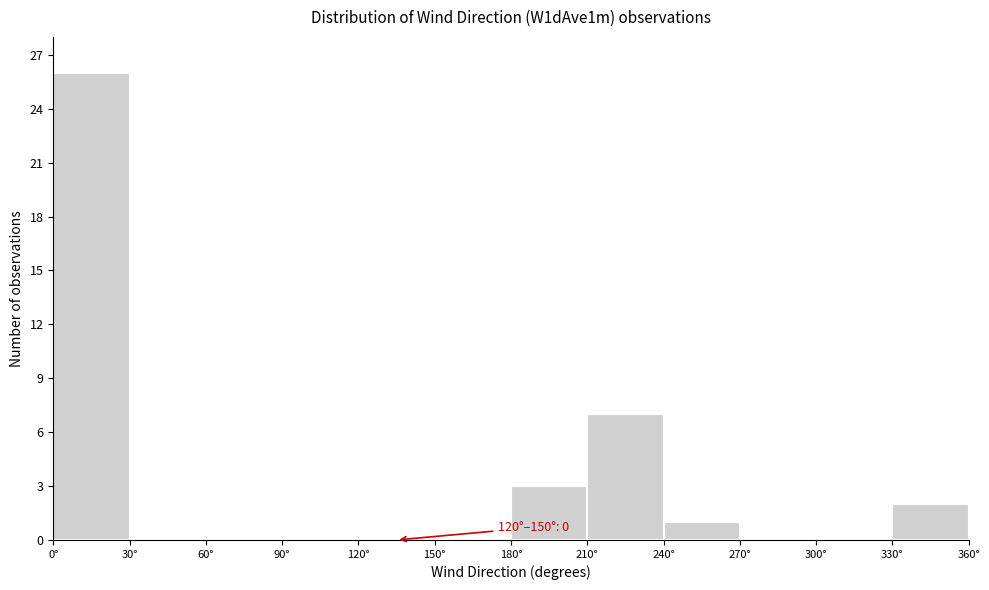

Over which range of the x-axis is the bar tallest?

0 to 30